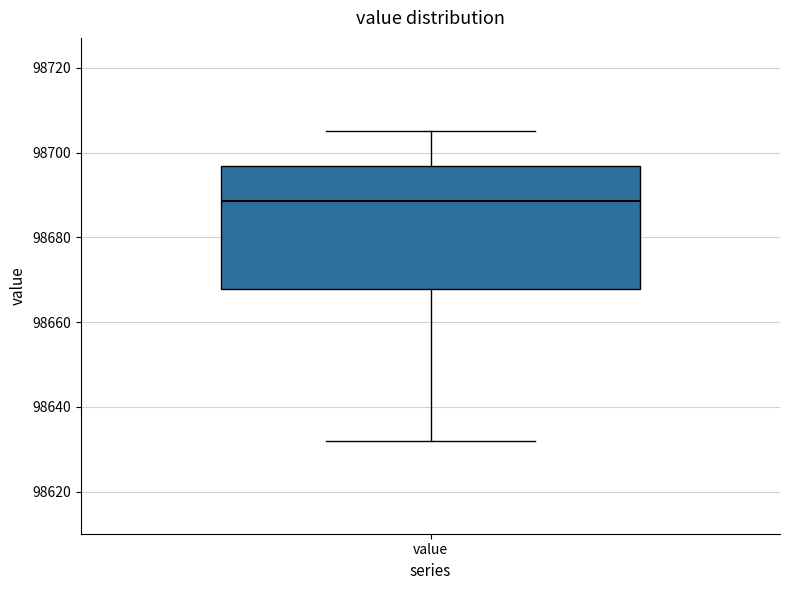

Where does the lower whisker of the box for value end on the y-axis? The values are not printed on the chart, so give them approximately, as read against the axis.

98632